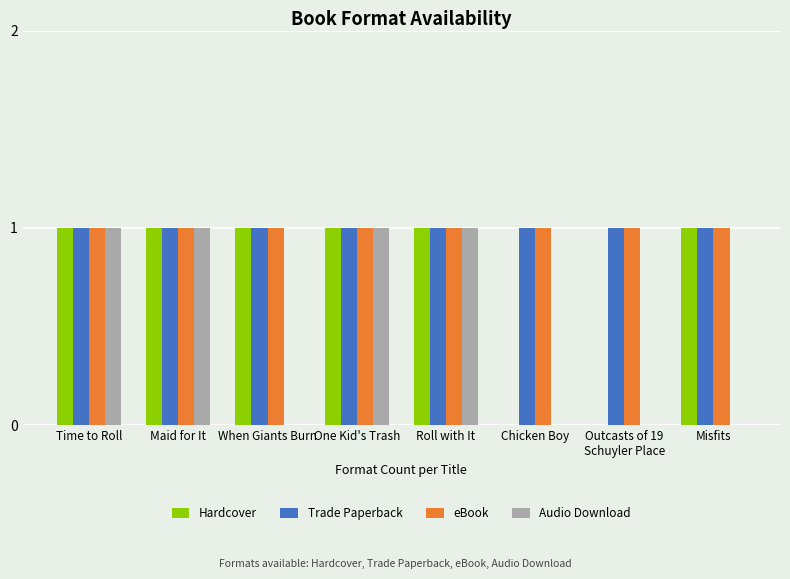

What is the sum of all Hardcover values?

6